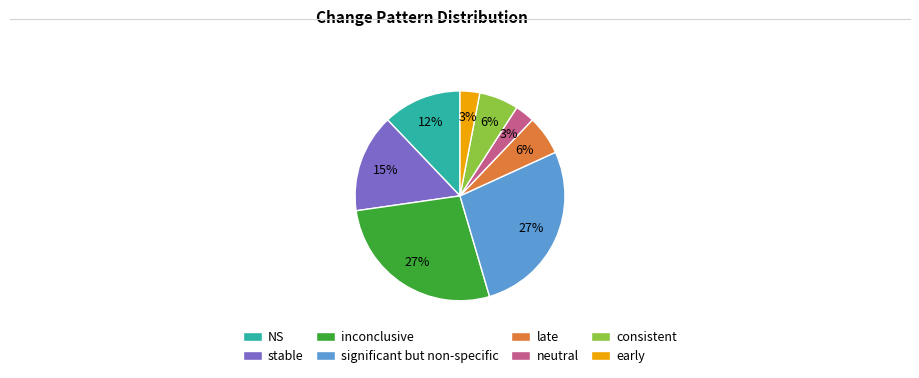

Is the sum of significant but non-specific and consistent greater than half?

No